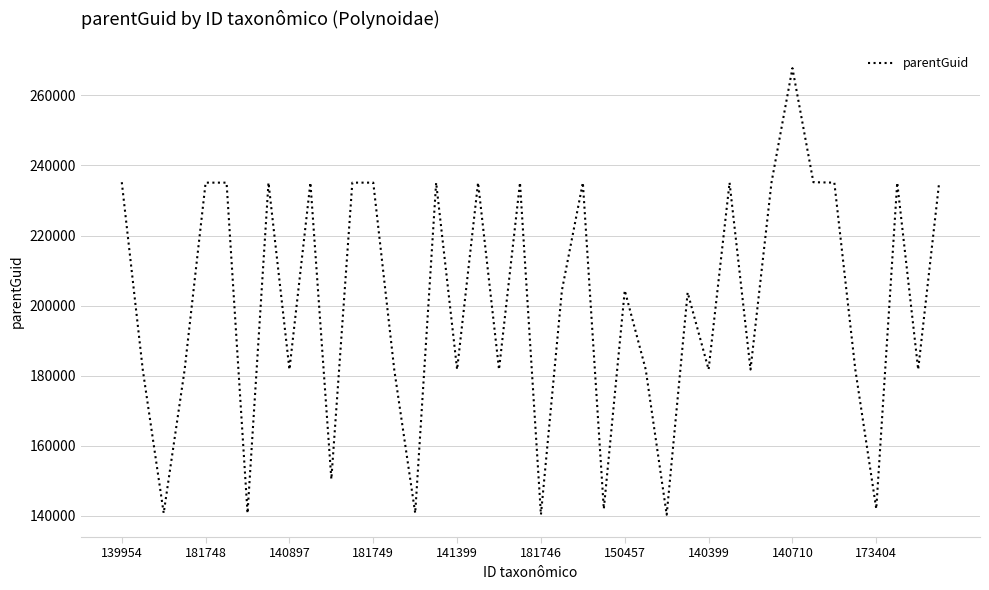

What is the difference between the maximum and minimum values?

127465